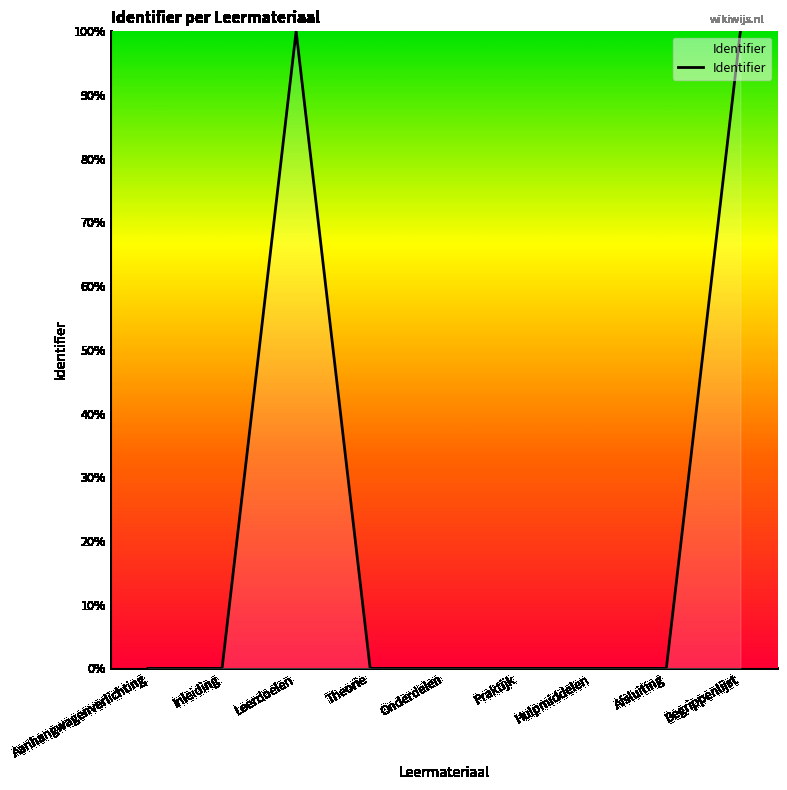

What is the maximum value shown in the chart?

100.0